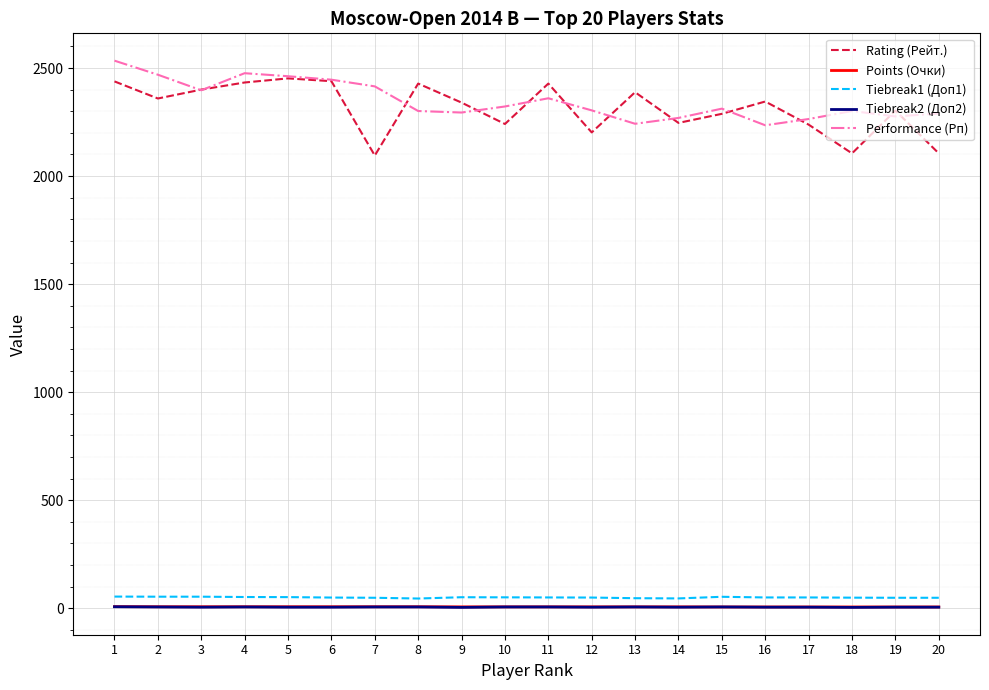

What is the smallest value displayed?

4.0